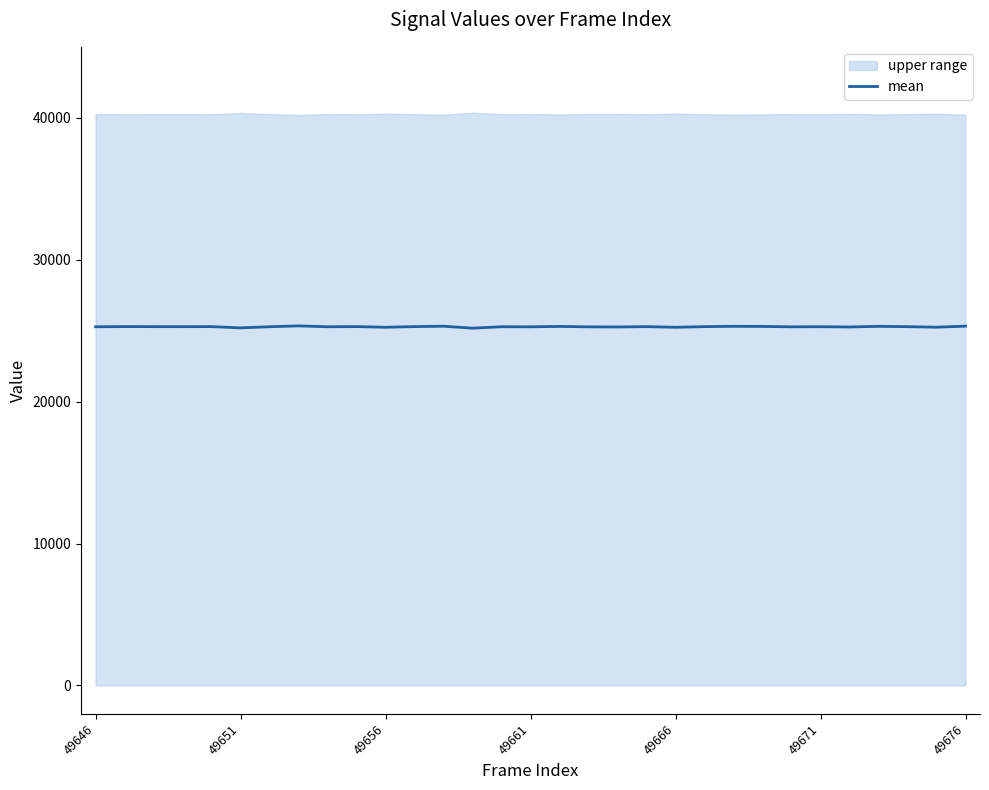

True or false: the data shows 25299 at 16.

True